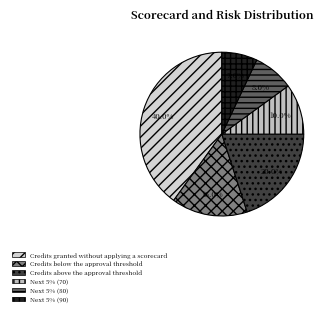

What is the change in value from Credits above the approval threshold to Next 5% (80)?

-12